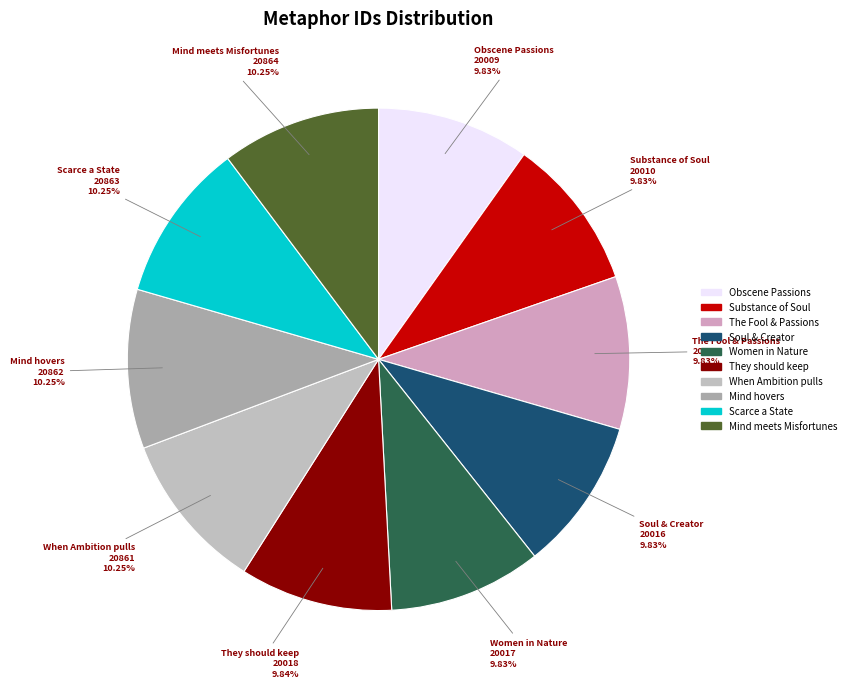

Does Substance of Soul represent more than half of the total?

No